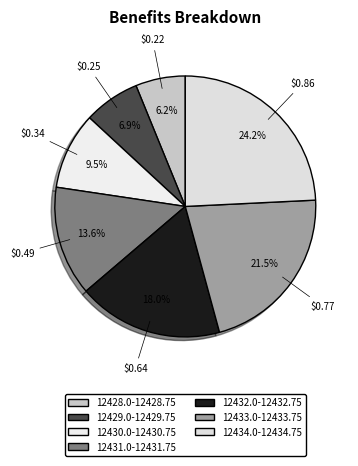

Does 12434.0-12434.75 represent more than half of the total?

No